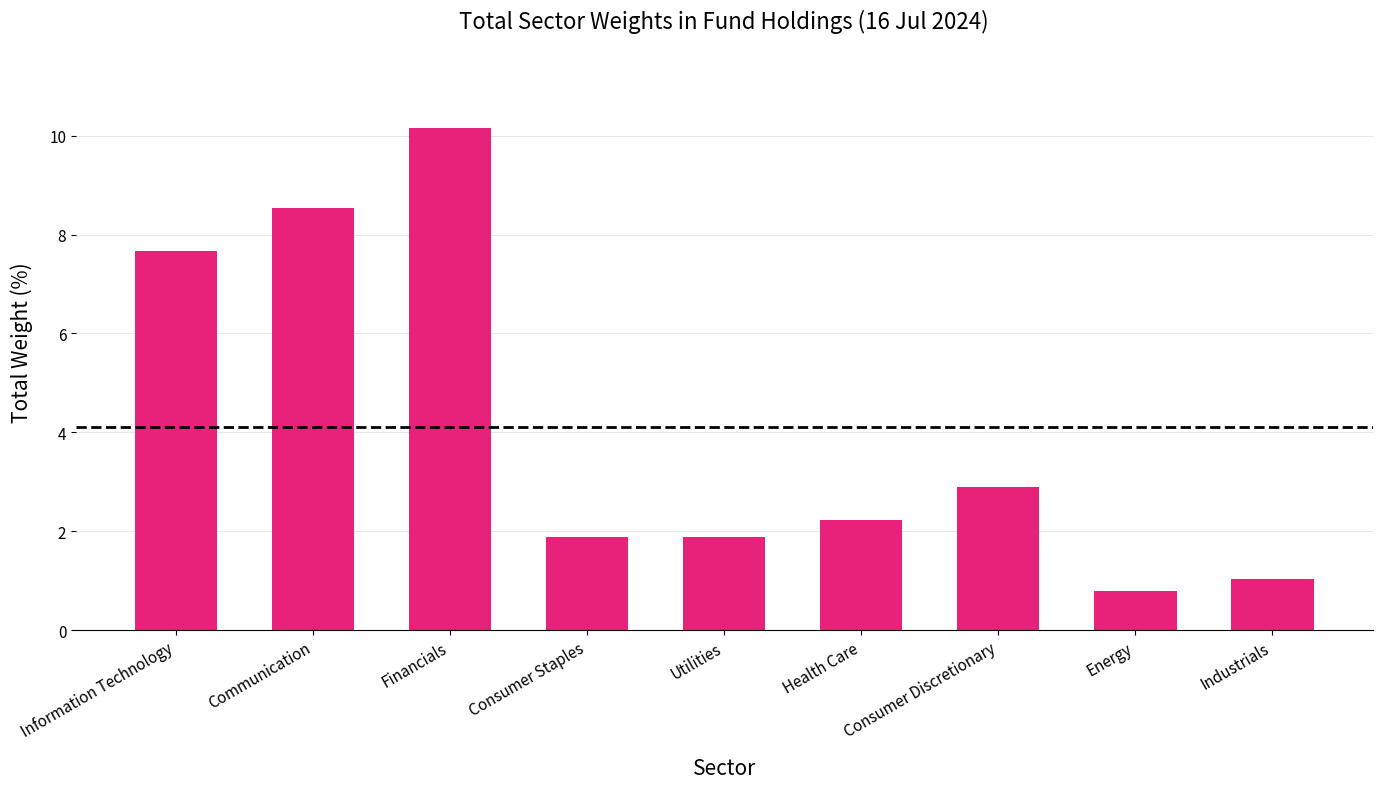

How many data points are above 2?

5